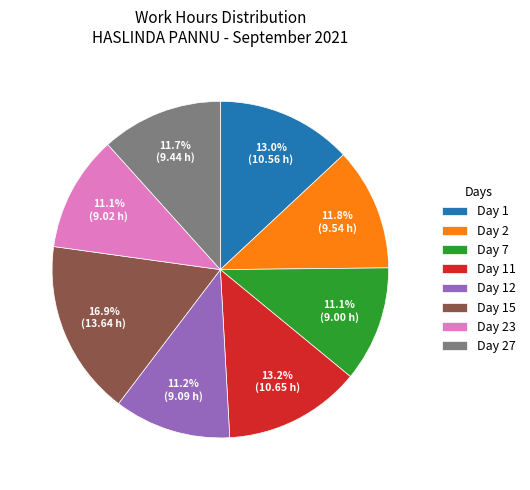

Count the number of slices in the pie.

8